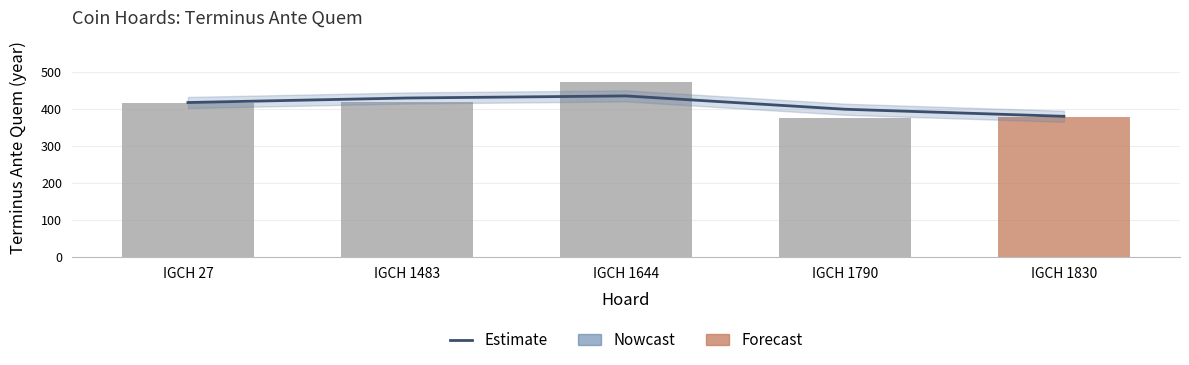

True or false: Hoard Date (abs. value, BCE) has a value of 375.0 at IGCH 1790.

True